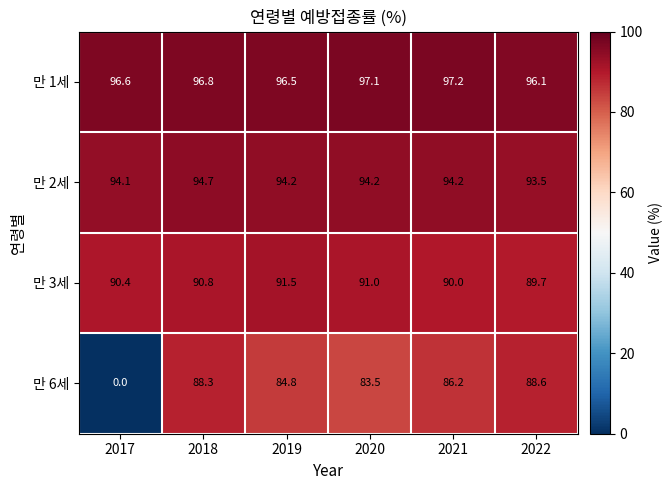

Reading left to right, extract all data points from this chart.

만 1세: 2017=96.6	2018=96.8	2019=96.5	2020=97.1	2021=97.2	2022=96.1
만 2세: 2017=94.1	2018=94.7	2019=94.2	2020=94.2	2021=94.2	2022=93.5
만 3세: 2017=90.4	2018=90.8	2019=91.5	2020=91.0	2021=90.0	2022=89.7
만 6세: 2017=0.0	2018=88.3	2019=84.8	2020=83.5	2021=86.2	2022=88.6